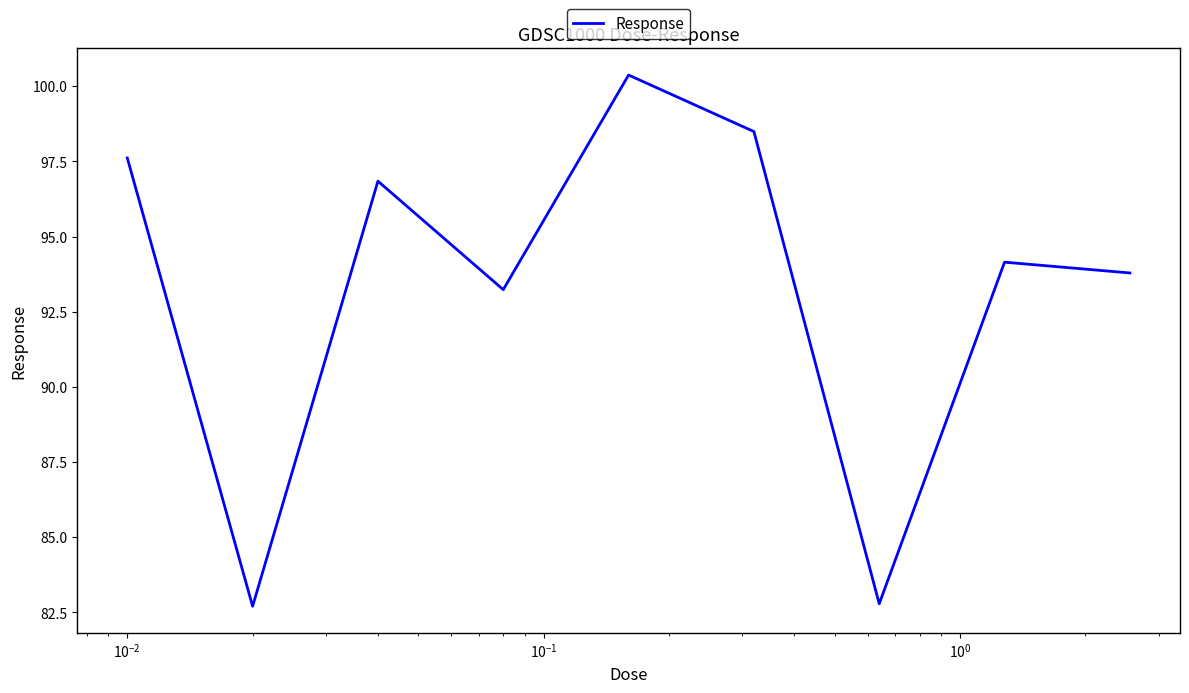

What is the smallest value displayed?

82.7